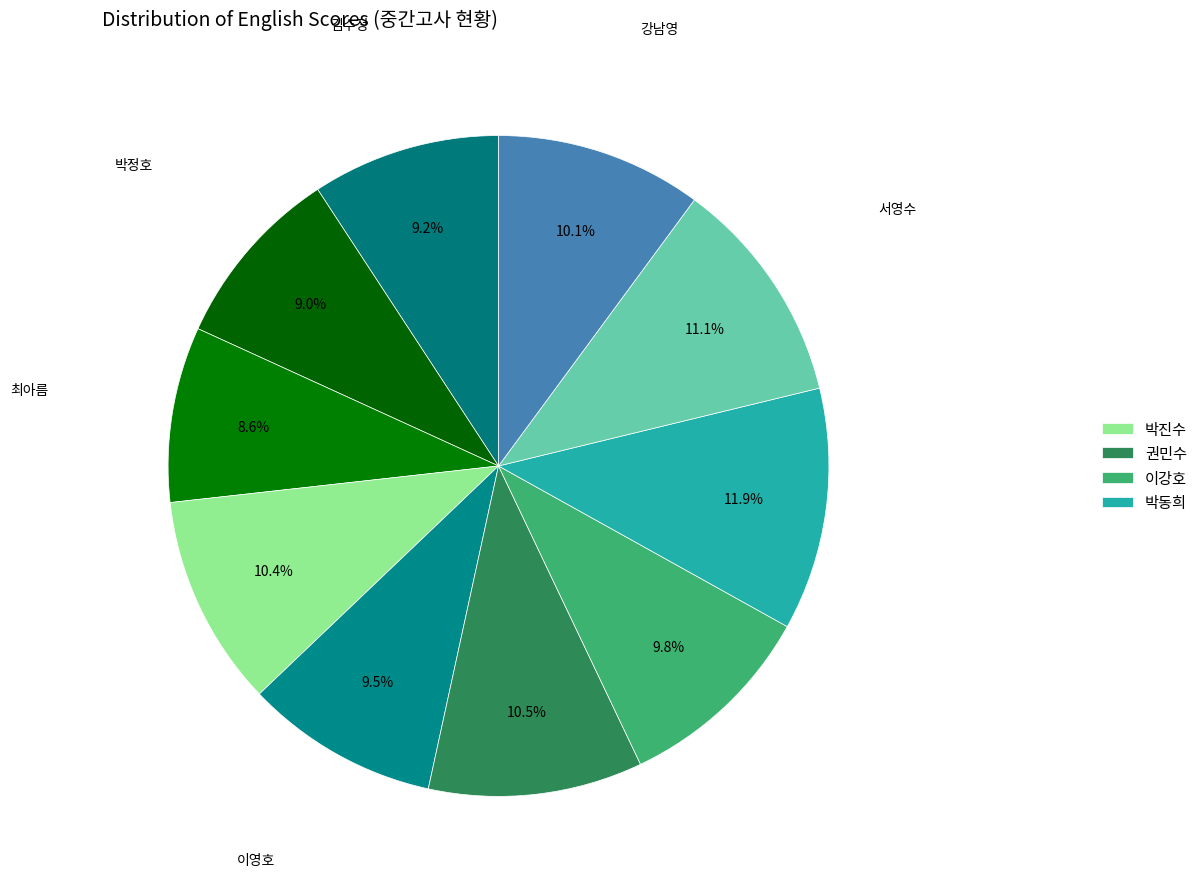

How many segments does this pie chart have?

10